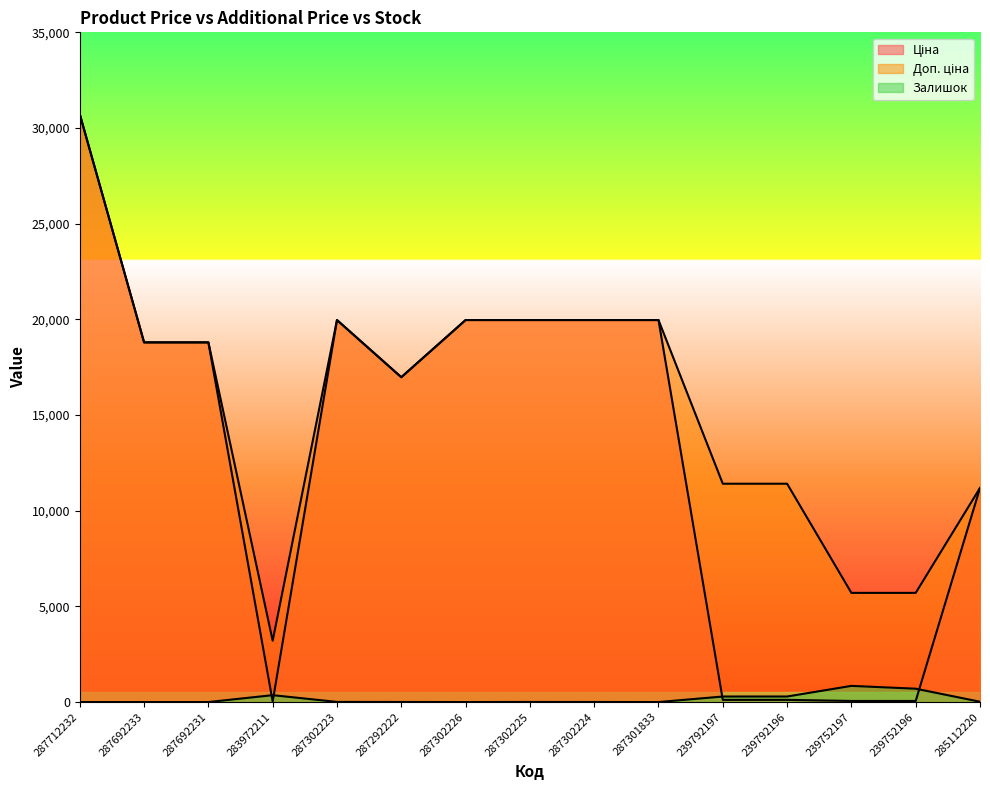

The value of Доп. ціна at 283972211 is 5270.9. True or false?

False